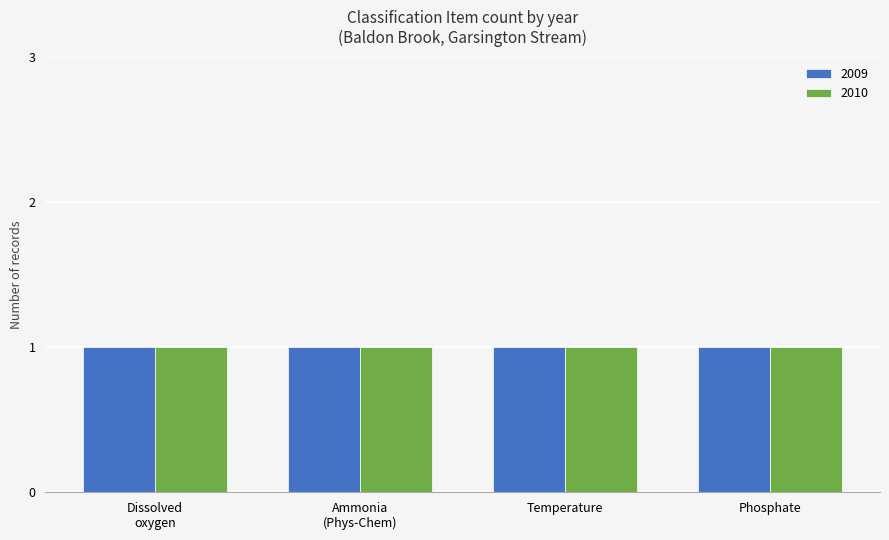

The value at Phosphate
2010 is 1. True or false?

True